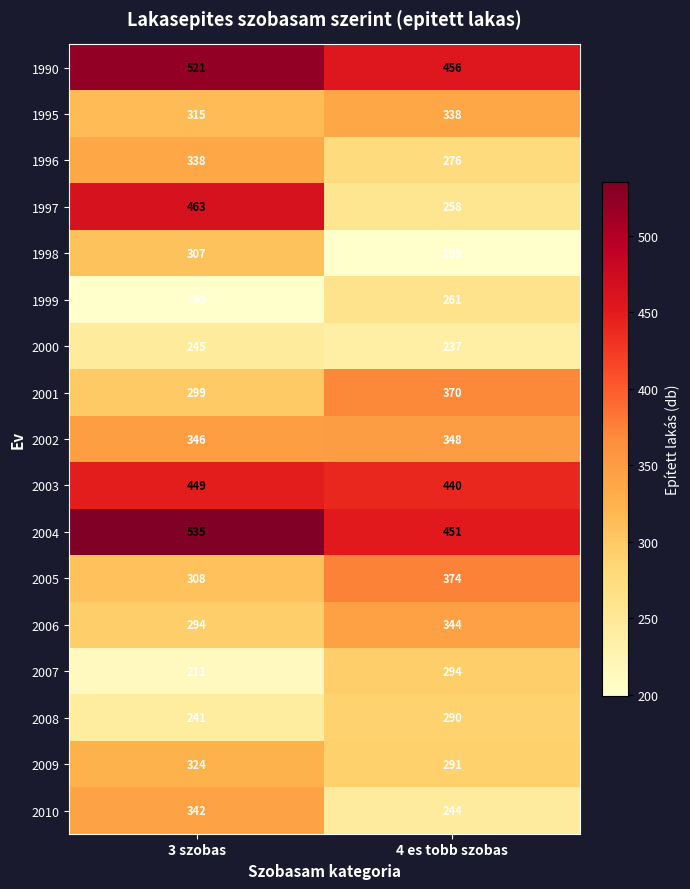

At 3 szobas, list the series in order from largest to smallest.

2004, 1990, 1997, 2003, 2002, 2010, 1996, 2009, 1995, 2005, 1998, 2001, 2006, 2000, 2008, 2007, 1999